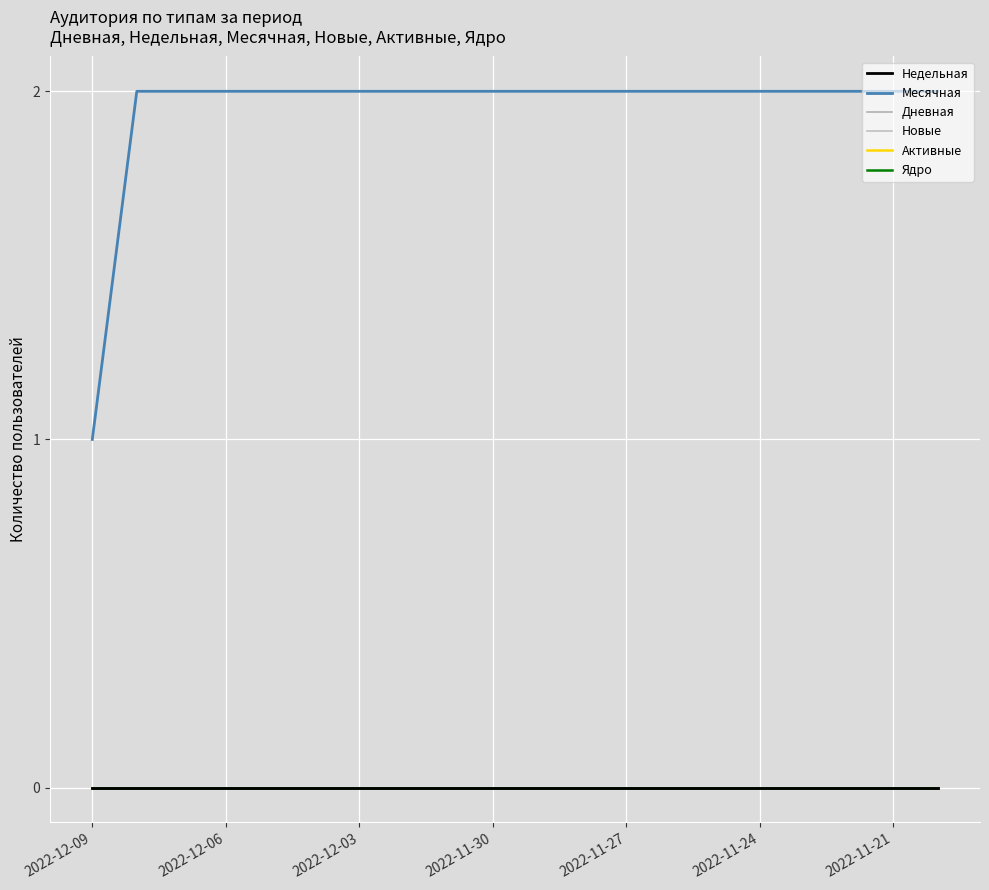

Reading right to left, transcribe all the data shown in this chart.

Недельная: 0	0	0	0	0	0	0	0	0	0	0	0	0	0	0	0	0	0	0	0
Месячная: 2	2	2	2	2	2	2	2	2	2	2	2	2	2	2	2	2	2	2	1
Дневная: 0	0	0	0	0	0	0	0	0	0	0	0	0	0	0	0	0	0	0	0
Новые: 0	0	0	0	0	0	0	0	0	0	0	0	0	0	0	0	0	0	0	0
Активные: 0	0	0	0	0	0	0	0	0	0	0	0	0	0	0	0	0	0	0	0
Ядро: 0	0	0	0	0	0	0	0	0	0	0	0	0	0	0	0	0	0	0	0